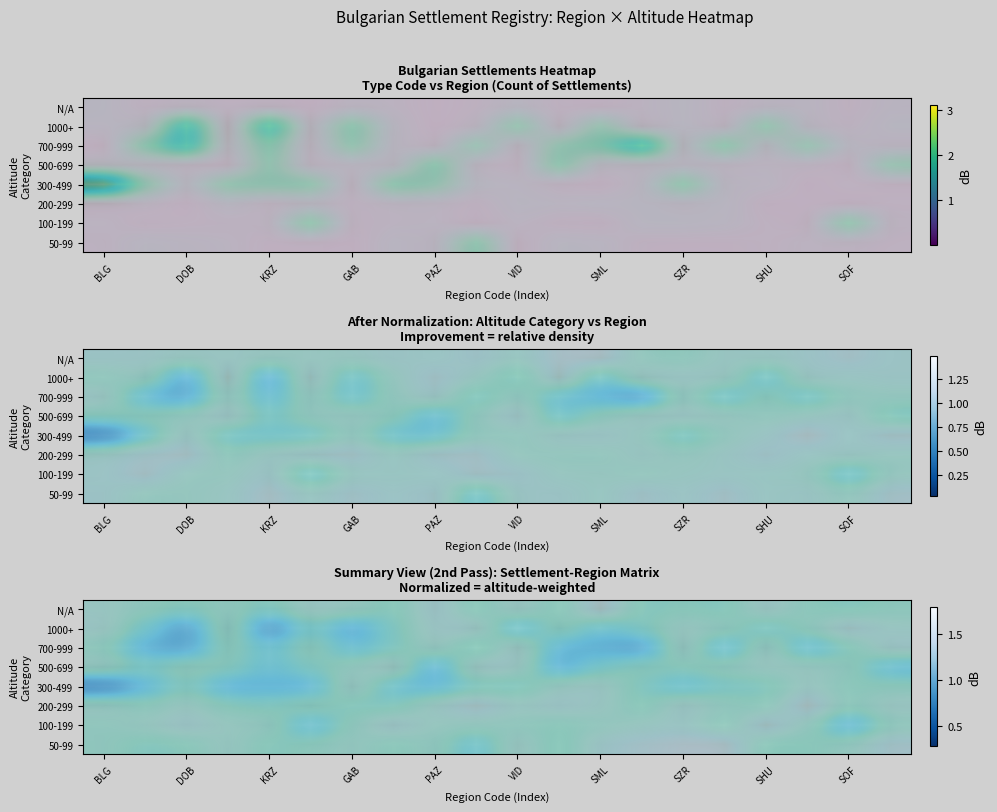

How many data points does each series have?

20